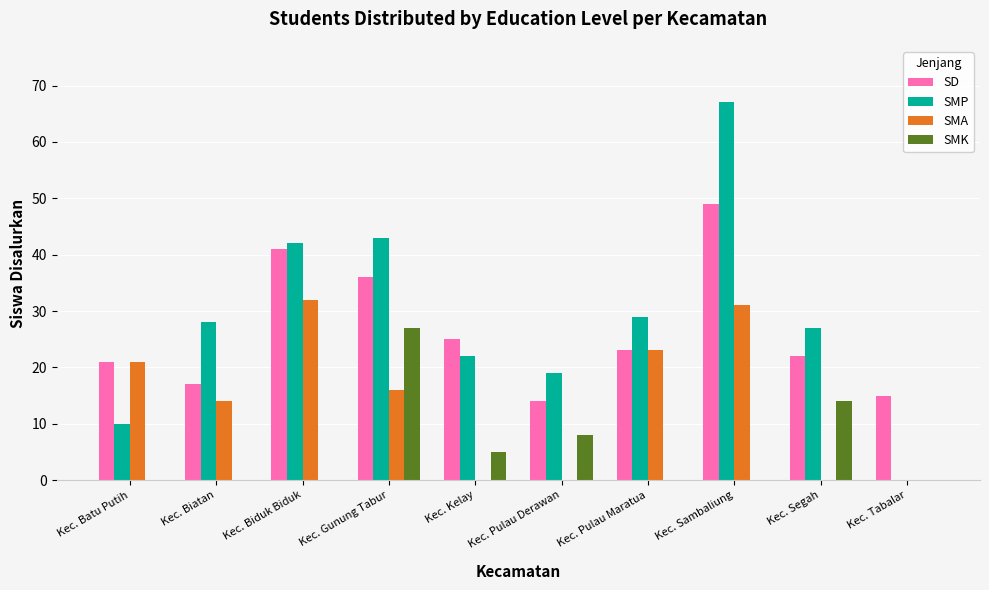

What is the total value across all series at Kec. Biatan?

59